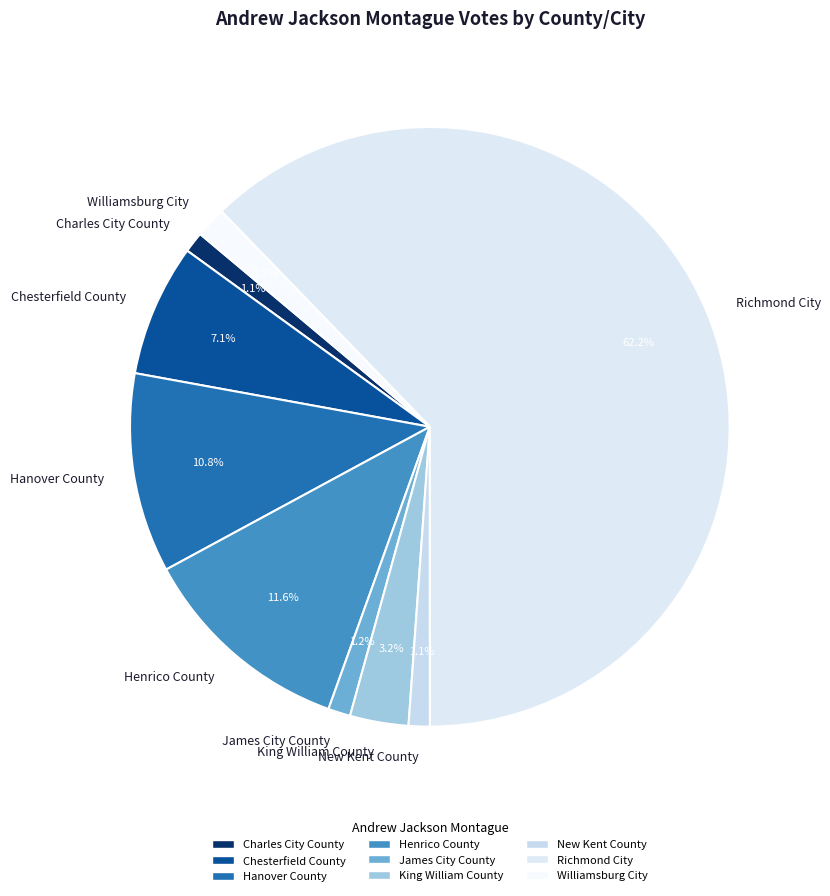

Approximately how many times larger is the value at Henrico County compared to Chesterfield County?

1.6